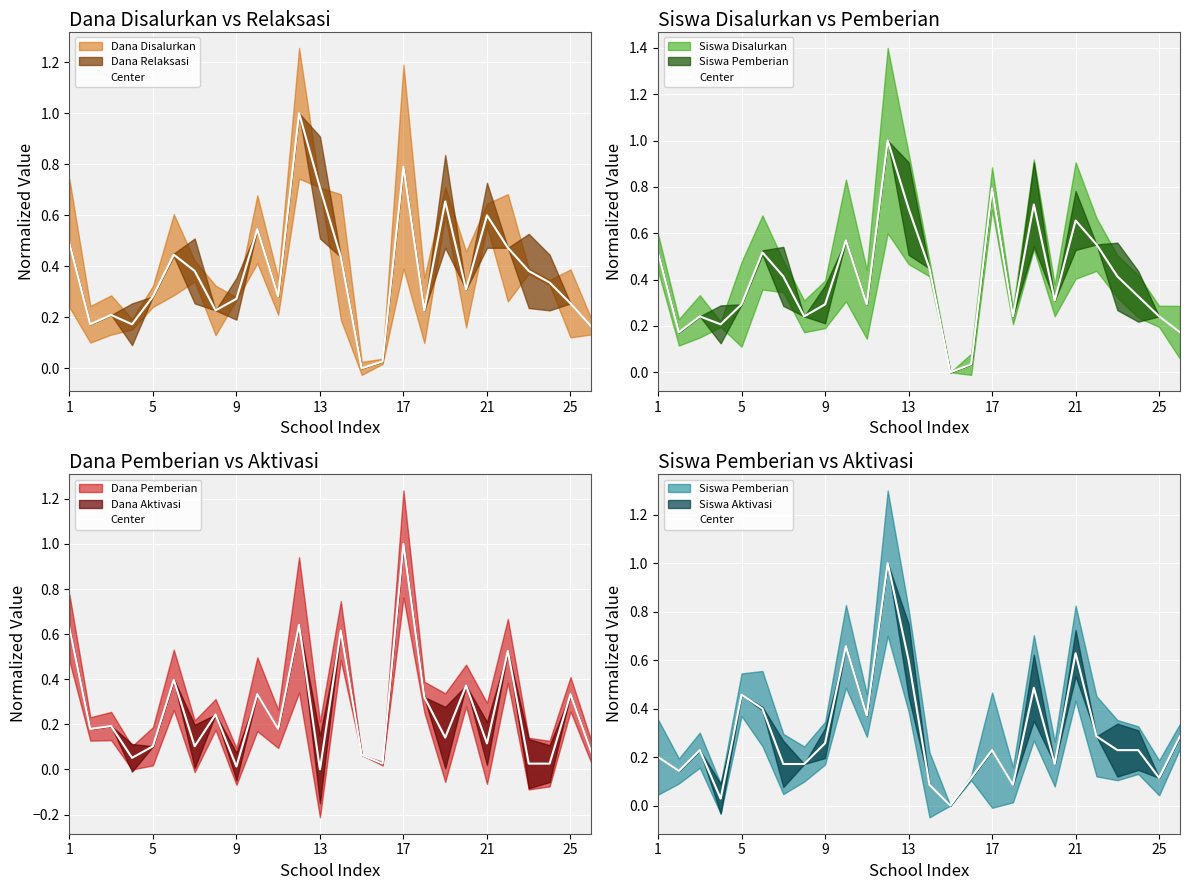

Reading left to right, list all the values displayed in this chart.

0.2	0.1	0.2	0.0	0.5	0.4	0.2	0.2	0.3	0.7	0.4	1.0	0.6	0.1	0.0	0.1	0.2	0.1	0.5	0.2	0.6	0.3	0.2	0.2	0.1	0.3